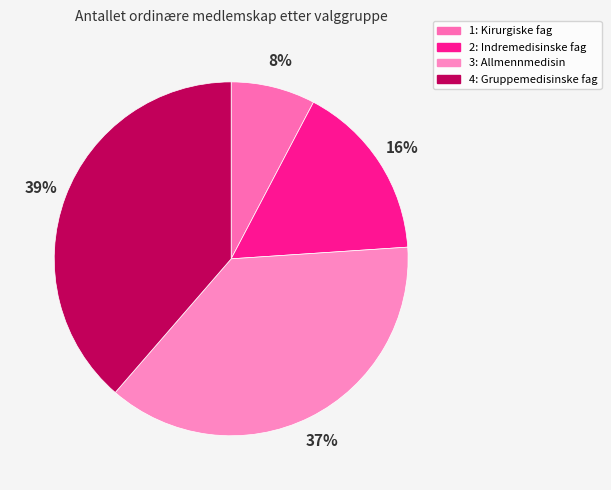

The 3: Allmennmedisin slice represents 31% of the pie. True or false?

False